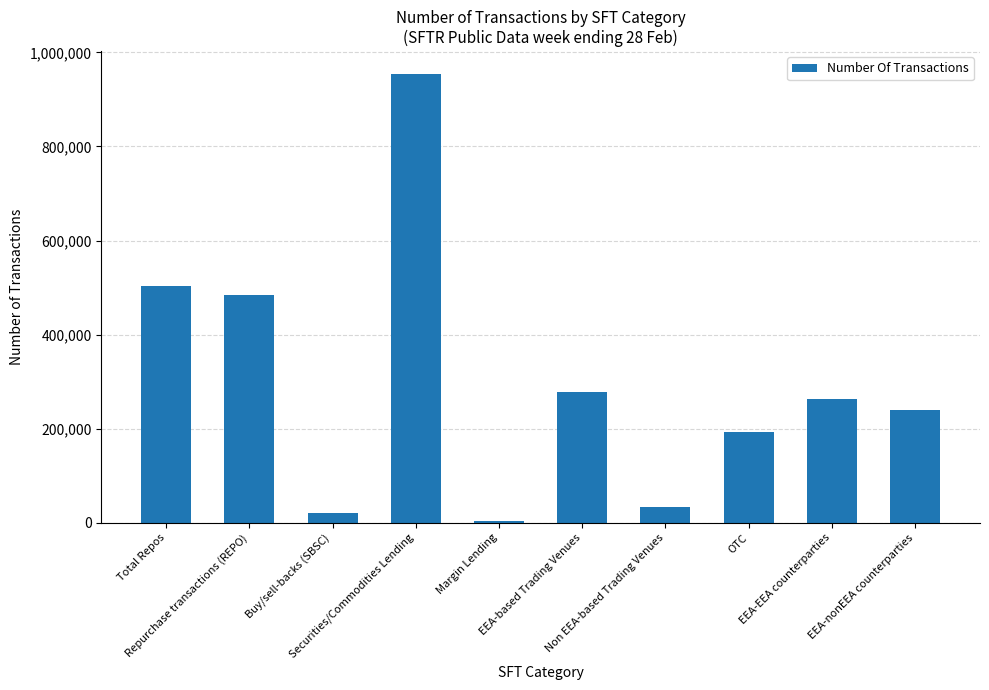

List the labels in order of value, smallest first.

Margin Lending, Buy/sell-backs (SBSC), Non EEA-based Trading Venues, OTC, EEA-nonEEA counterparties, EEA-EEA counterparties, EEA-based Trading Venues, Repurchase transactions (REPO), Total Repos, Securities/Commodities Lending